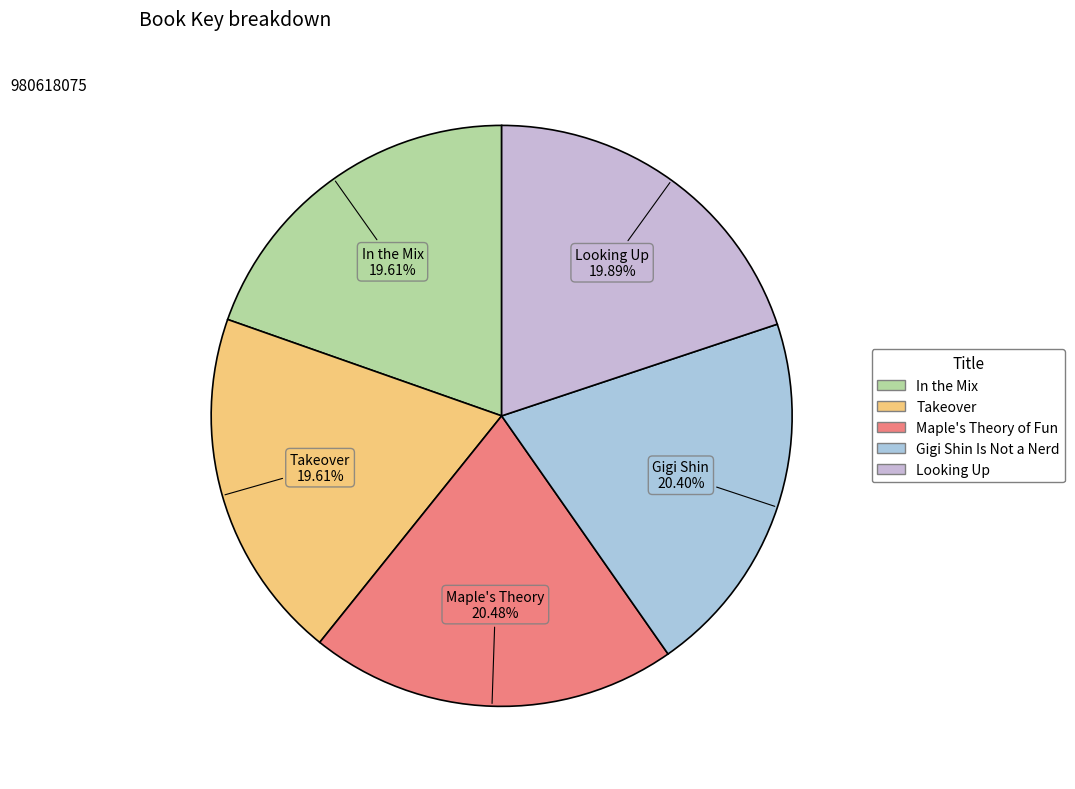

Which category has the smallest portion of the pie?

In the Mix